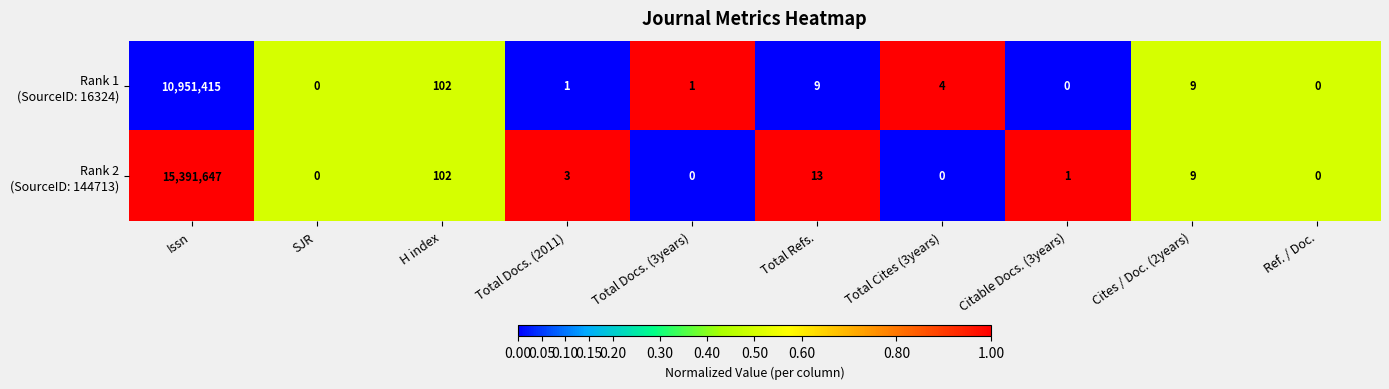

Which category has the highest value across all series?

Issn